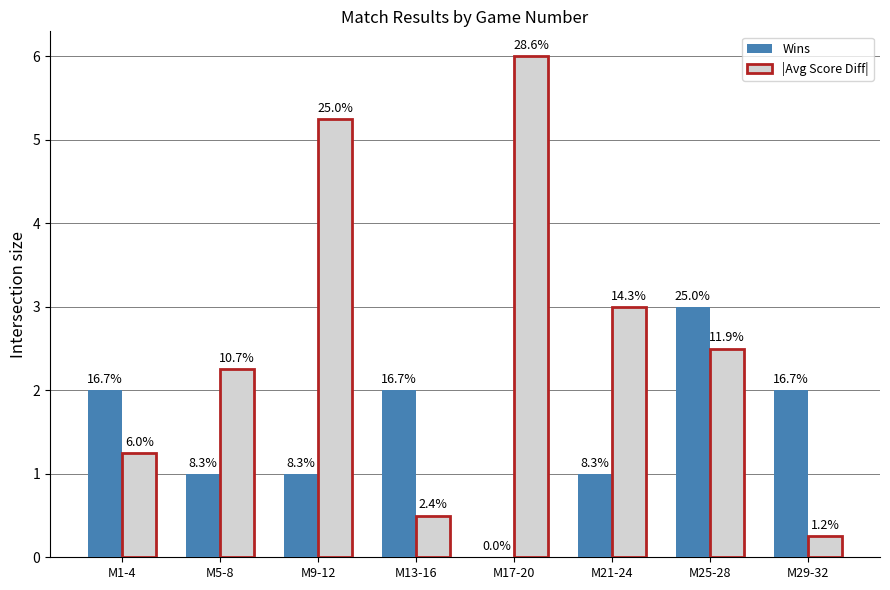

At which label is |Avg Score Diff| closest to 3?

M21-24